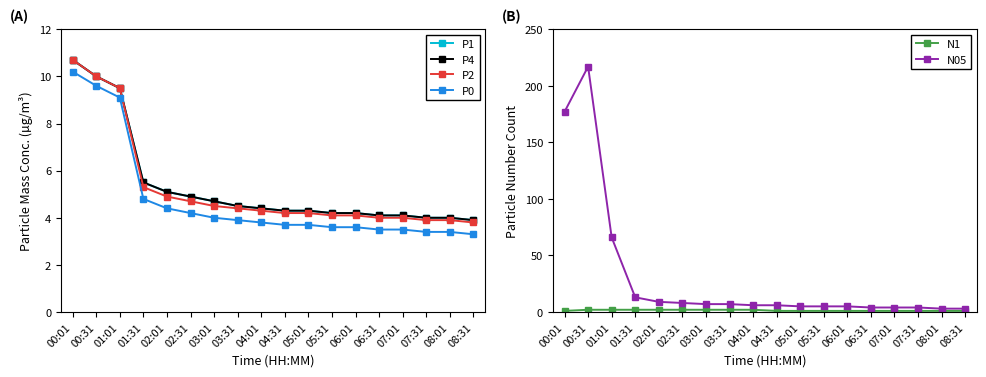

What are all the series names shown in the legend?

P1, P4, P2, P0, N1, N05